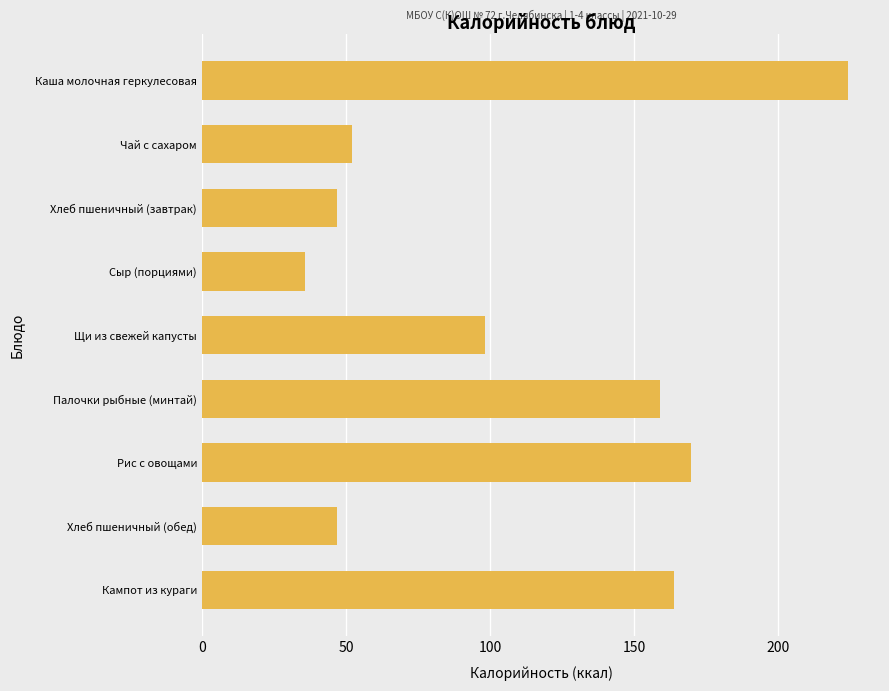

Between Палочки рыбные (минтай) and Сыр (порциями), which is larger?

Палочки рыбные (минтай)